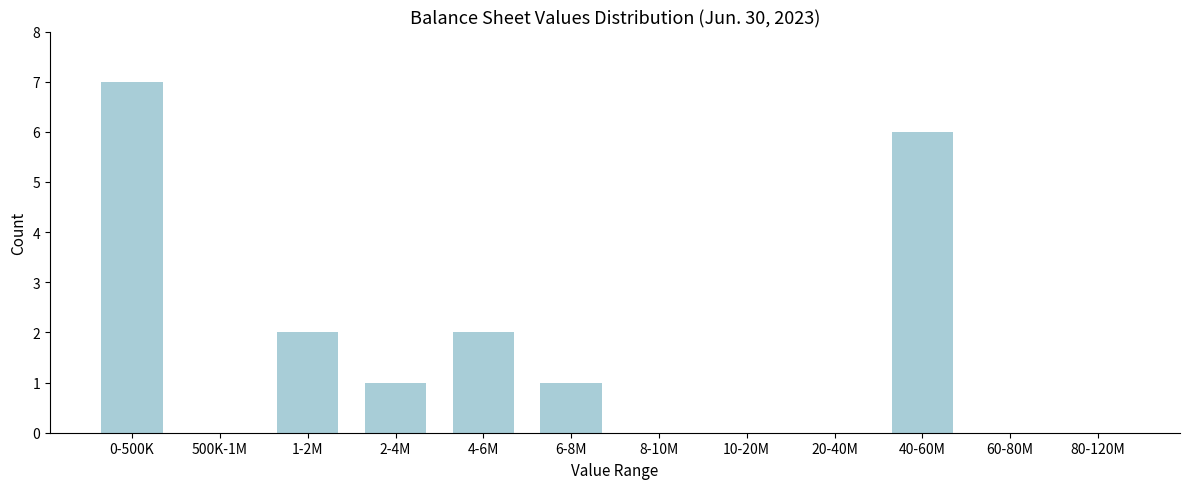

Reading right to left, list all the values displayed in this chart.

80-120M=0	60-80M=0	40-60M=6	20-40M=0	10-20M=0	8-10M=0	6-8M=1	4-6M=2	2-4M=1	1-2M=2	500K-1M=0	0-500K=7